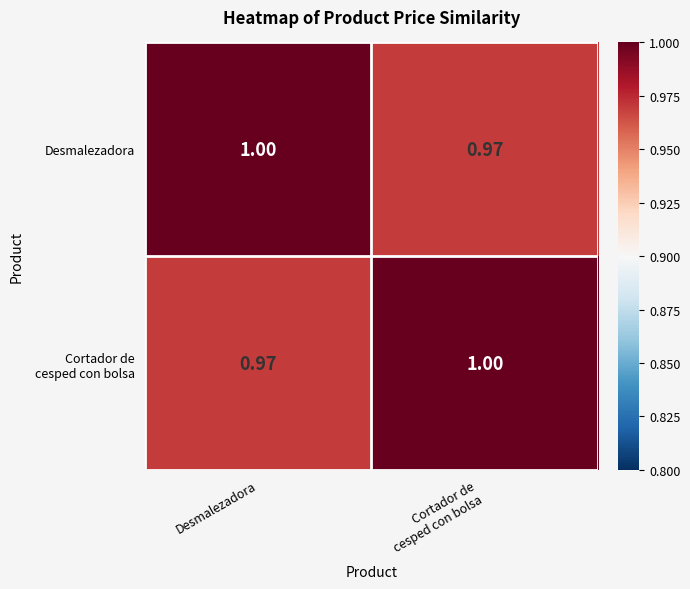

At which label does Desmalezadora reach its peak?

Desmalezadora